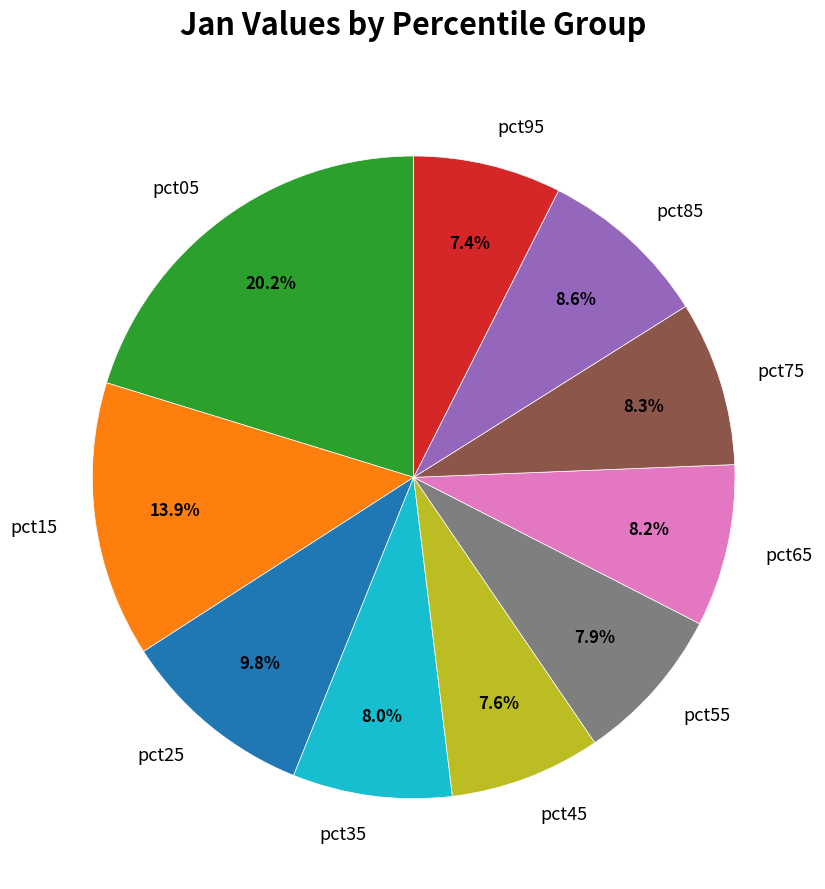

What portion of the pie excludes pct05?

79.8%